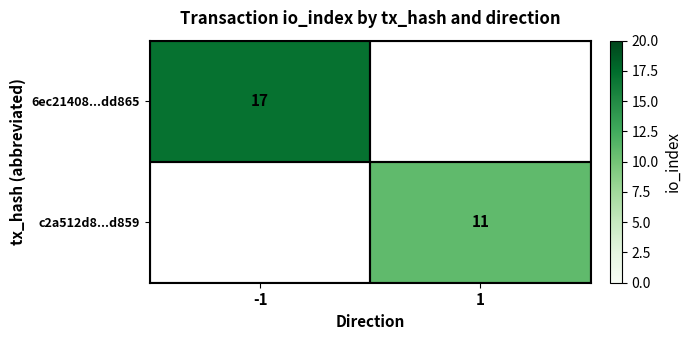

Is it true that 6ec21408...dd865 equals 24.3 at -1?

False